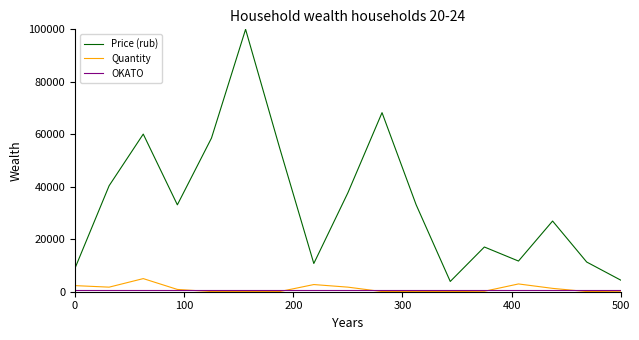

True or false: Quantity and Price (rub) cross at least once.

False